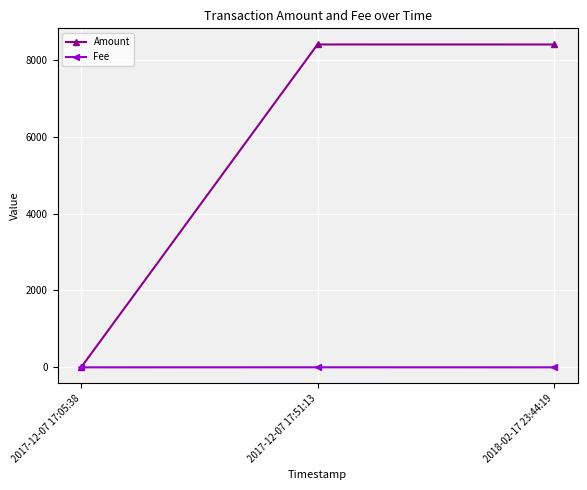

What is the maximum value for Fee?

2.0